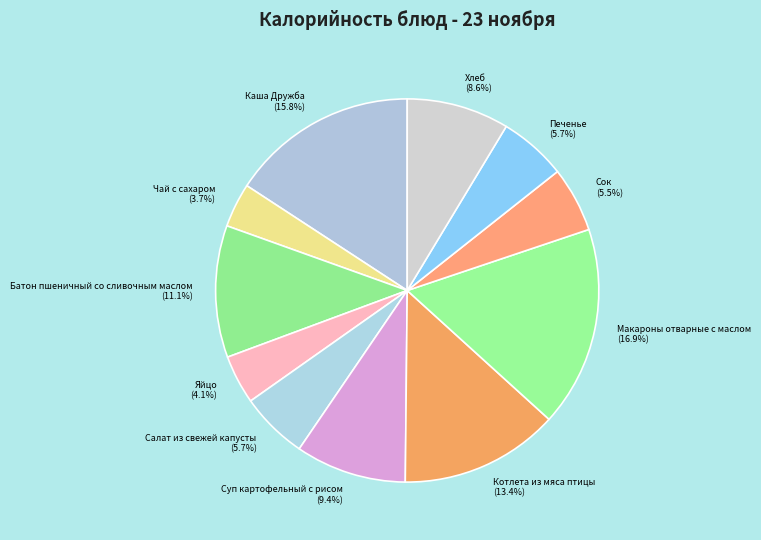

Does any single category account for the majority?

No